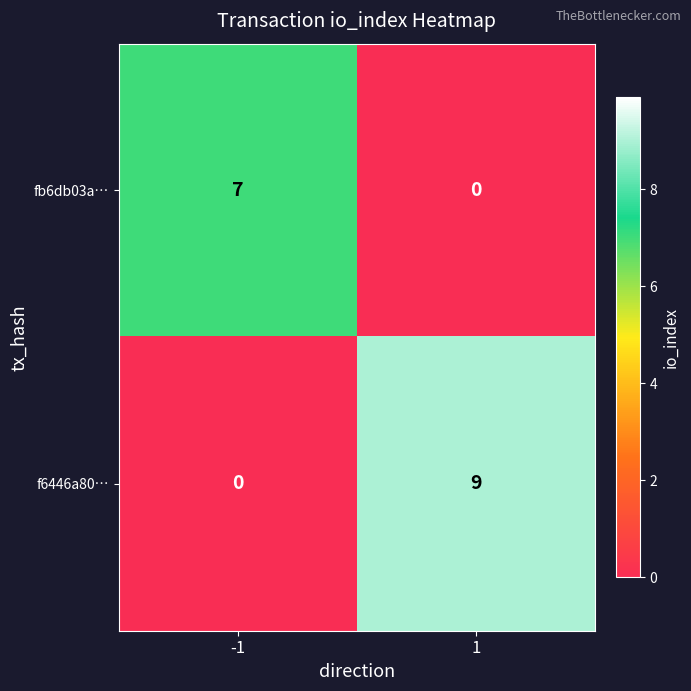

At how many categories does at least one series exceed 4?

2